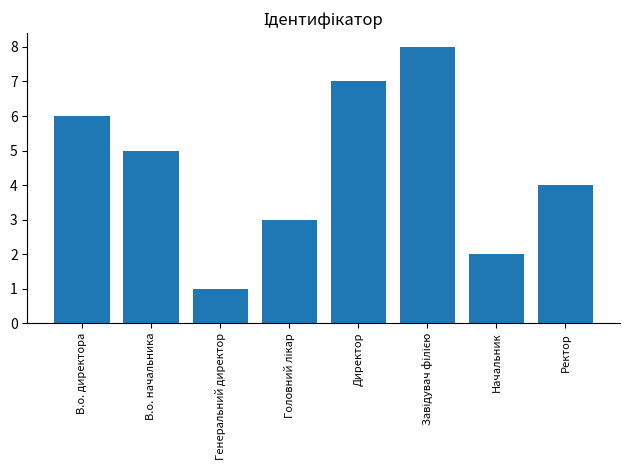

Which label corresponds to the smallest value in the chart?

Генеральний директор